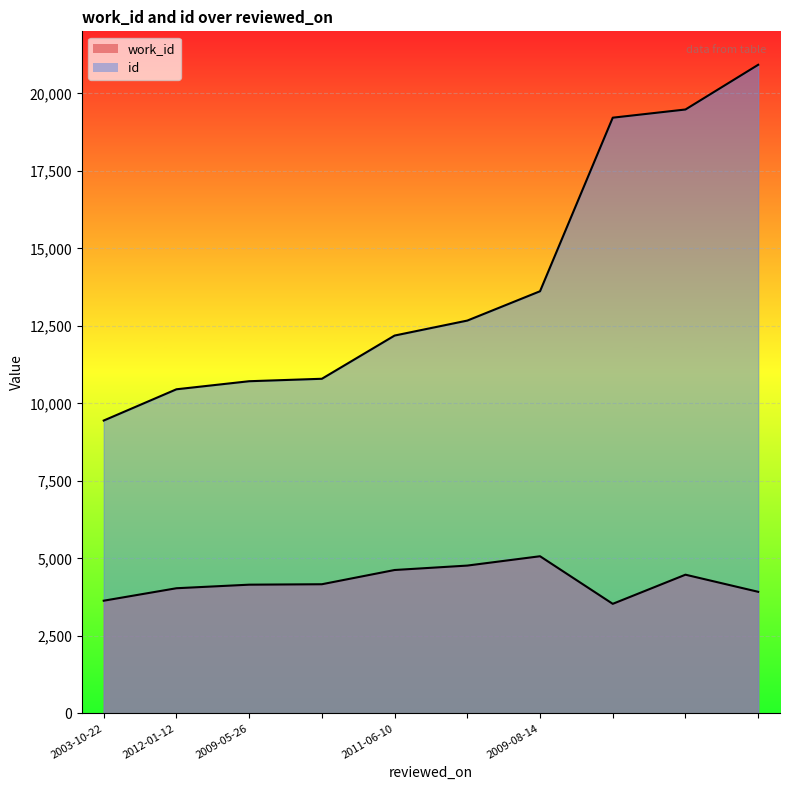

Which series has the largest range (max minus min)?

id